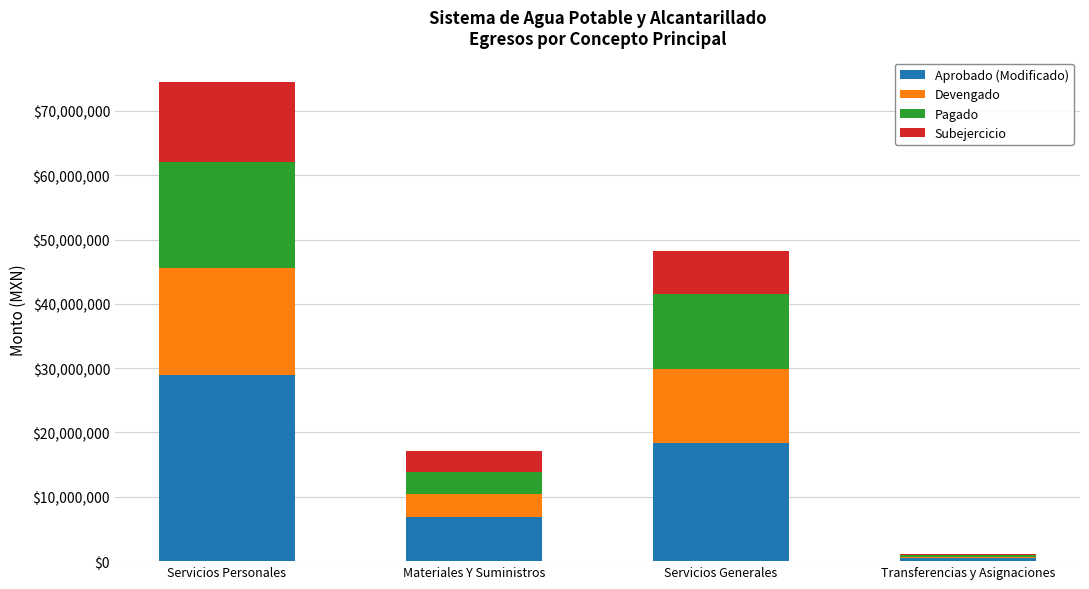

Does the chart contain stacked bars?

Yes